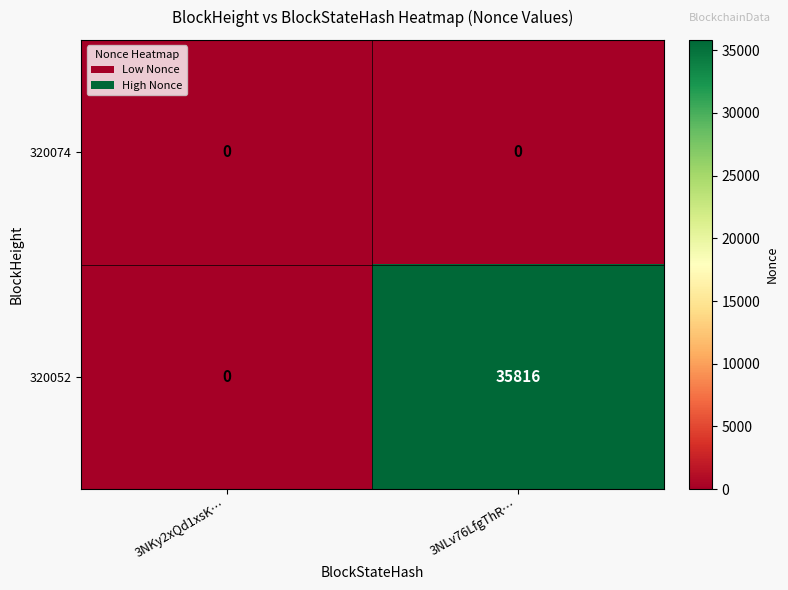

Which category has the highest value across all series?

3NLv76LfgThR…